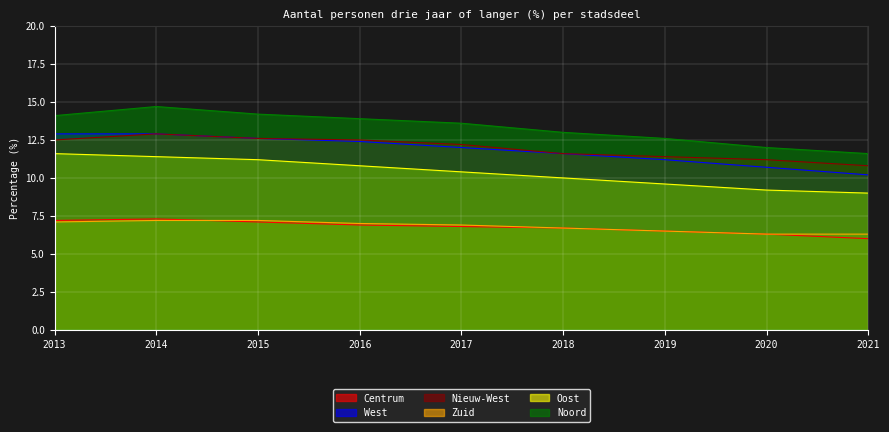

At which label does Oost reach its minimum?

2021